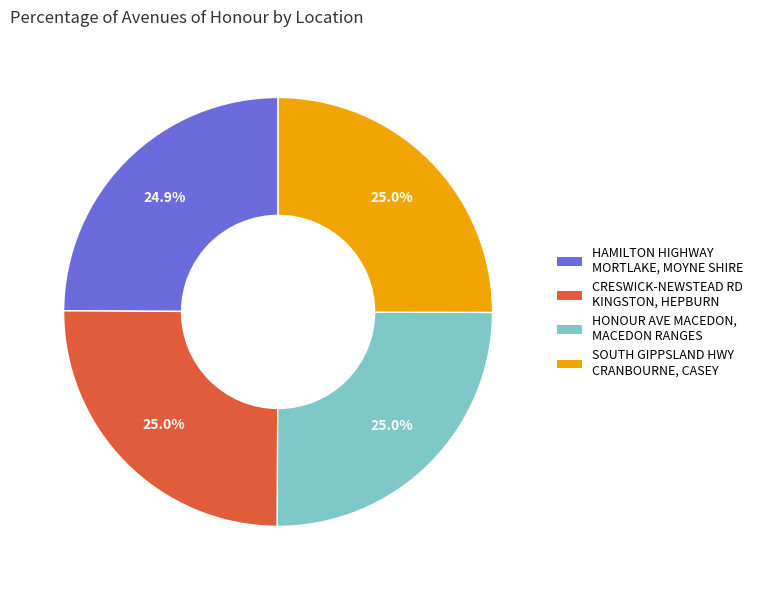

Approximately how many times larger is the value at HONOUR AVE MACEDON, MACEDON RANGES compared to HAMILTON HIGHWAY MORTLAKE, MOYNE SHIRE?

1.0